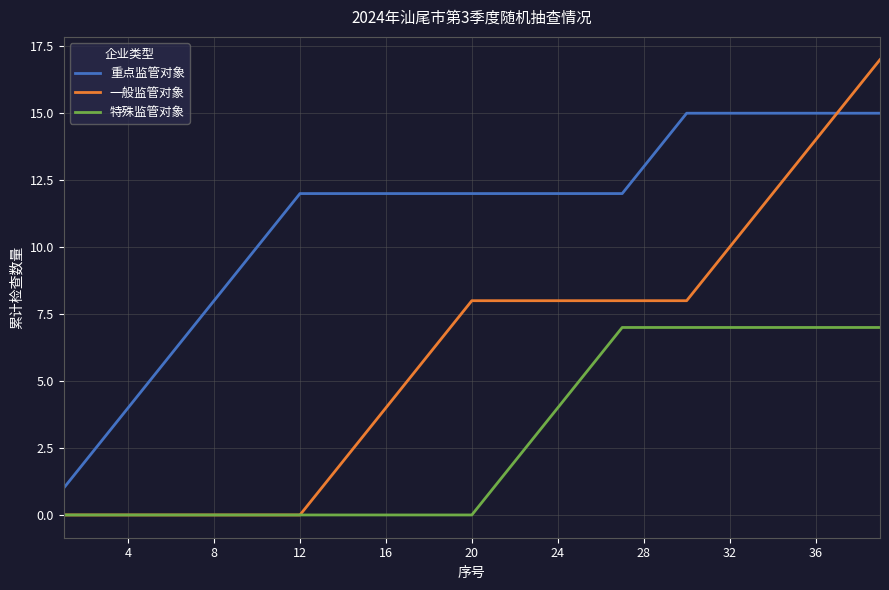

Rank the series by their maximum value, from highest to lowest.

一般监管对象, 重点监管对象, 特殊监管对象